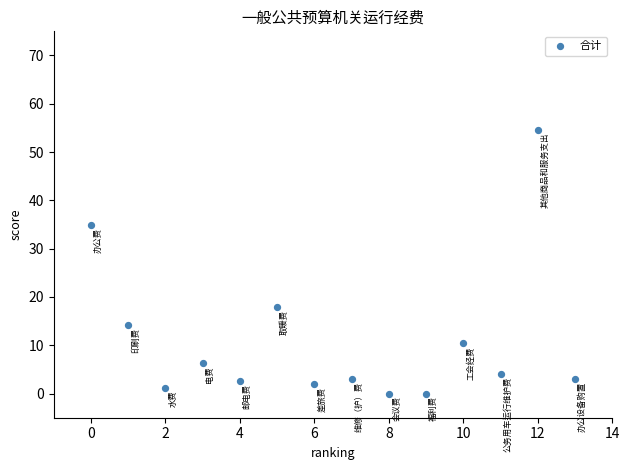

What is the range of Y values (max minus min)?

54.6